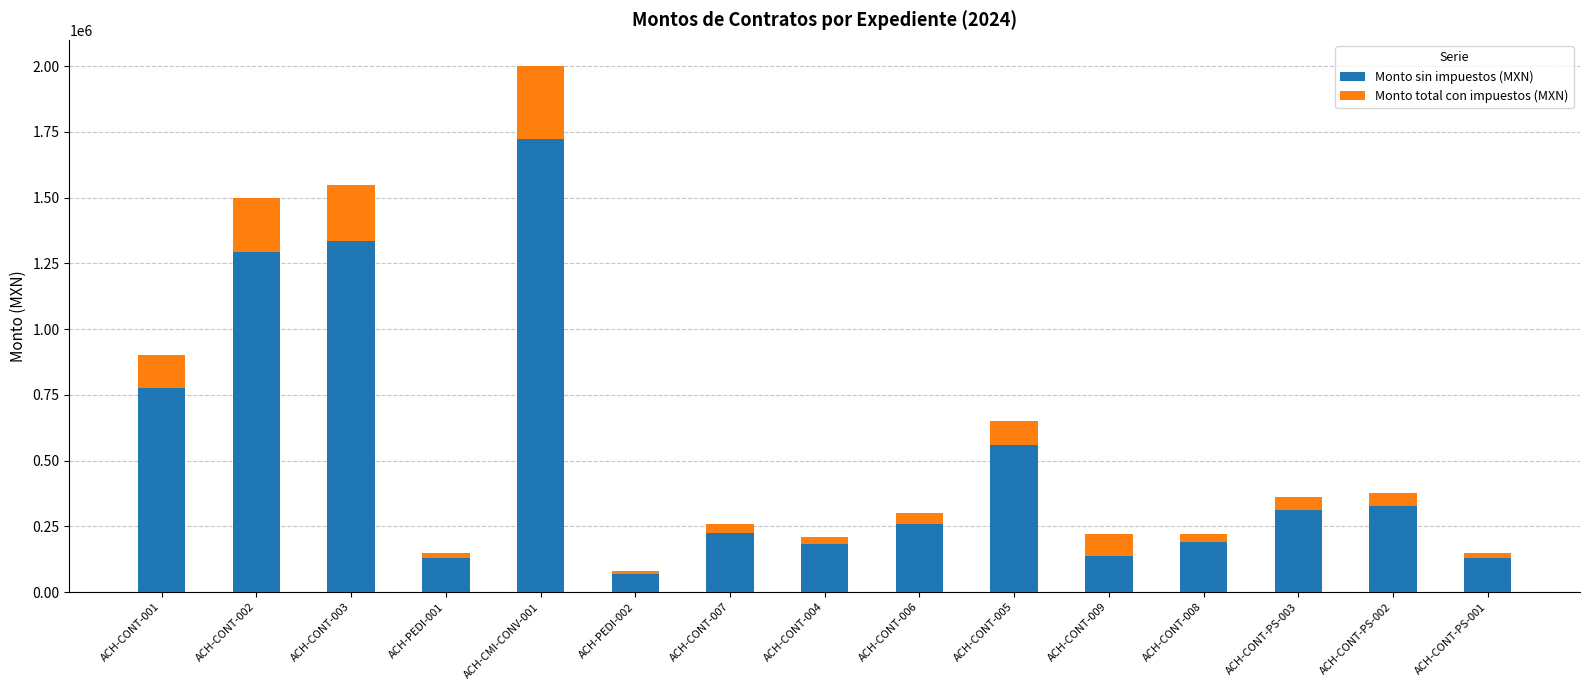

At which label does Monto sin impuestos (MXN) reach its minimum?

ACH-PEDI-002